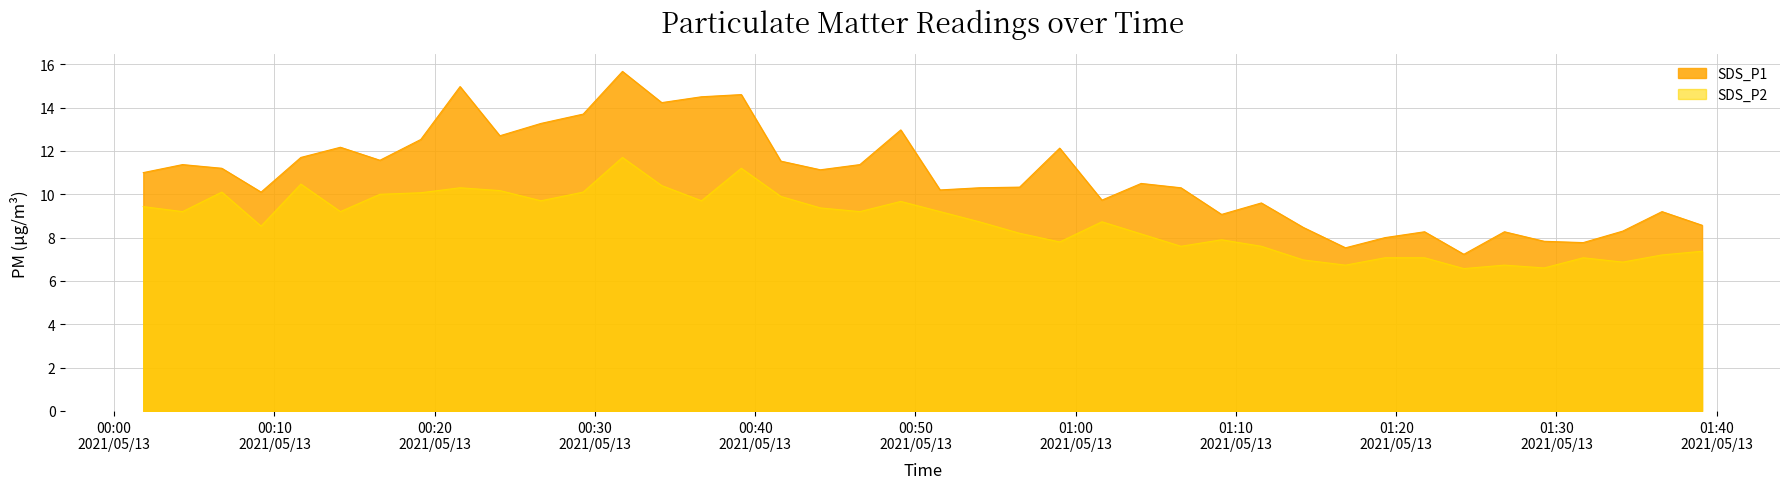

Reading right to left, extract all data points from this chart.

SDS_P1: 8.6	9.2	8.3	7.8	7.8	8.3	7.2	8.3	8.0	7.5	8.5	9.6	9.1	10.3	10.5	9.7	12.1	10.3	10.3	10.2	13.0	11.4	11.1	11.5	14.6	14.5	14.2	15.7	13.7	13.3	12.7	15.0	12.5	11.6	12.2	11.7	10.1	11.2	11.4	11.0
SDS_P2: 7.4	7.2	6.9	7.1	6.6	6.7	6.6	7.1	7.1	6.7	7.0	7.6	7.9	7.6	8.2	8.7	7.8	8.2	8.7	9.2	9.7	9.2	9.4	9.9	11.2	9.7	10.4	11.7	10.1	9.7	10.2	10.3	10.1	10.0	9.2	10.5	8.5	10.1	9.2	9.4